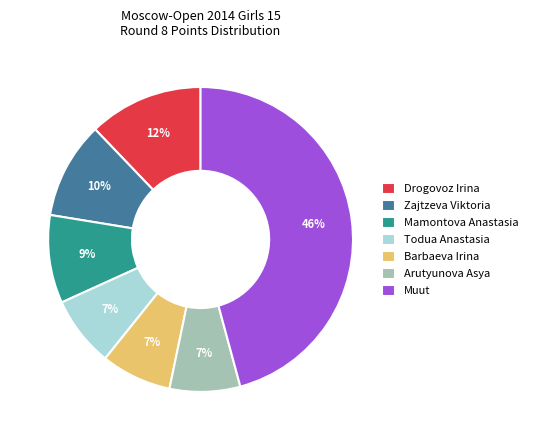

The Barbaeva Irina slice represents 1% of the pie. True or false?

False